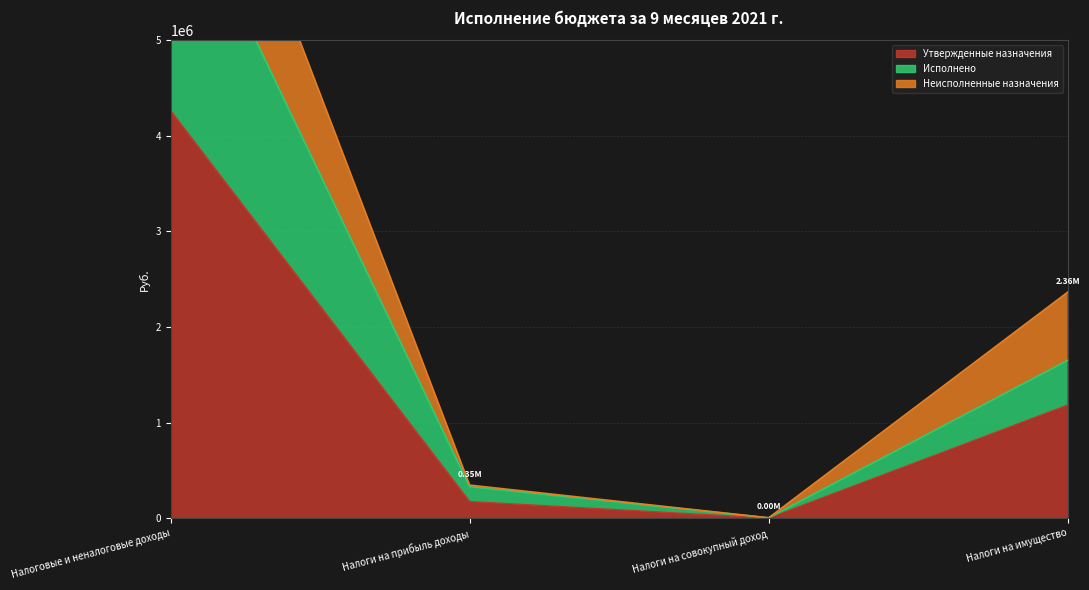

What are all the series names shown in the legend?

Утвержденные назначения, Исполнено, Неисполненные назначения